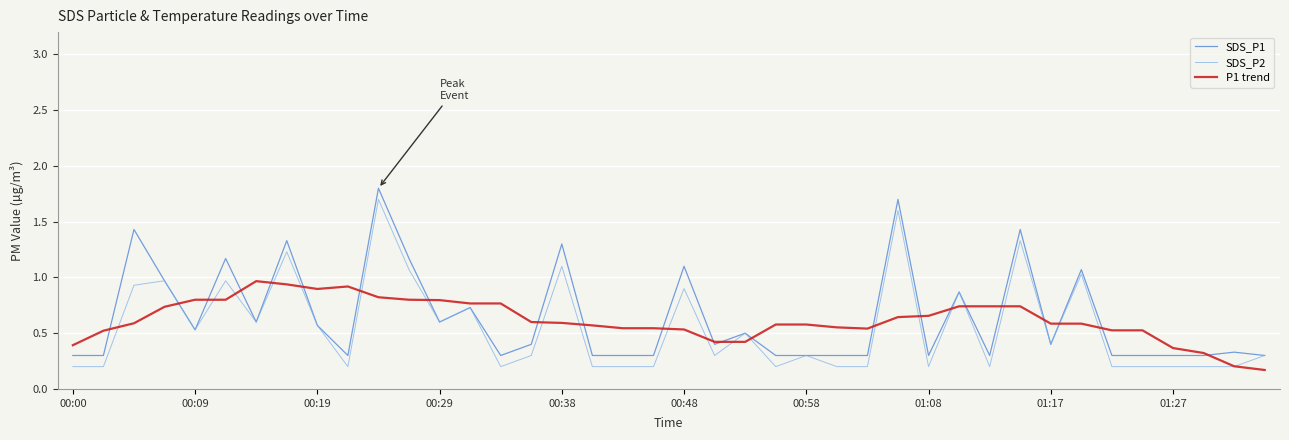

What is the minimum value for SDS_P1?

0.3